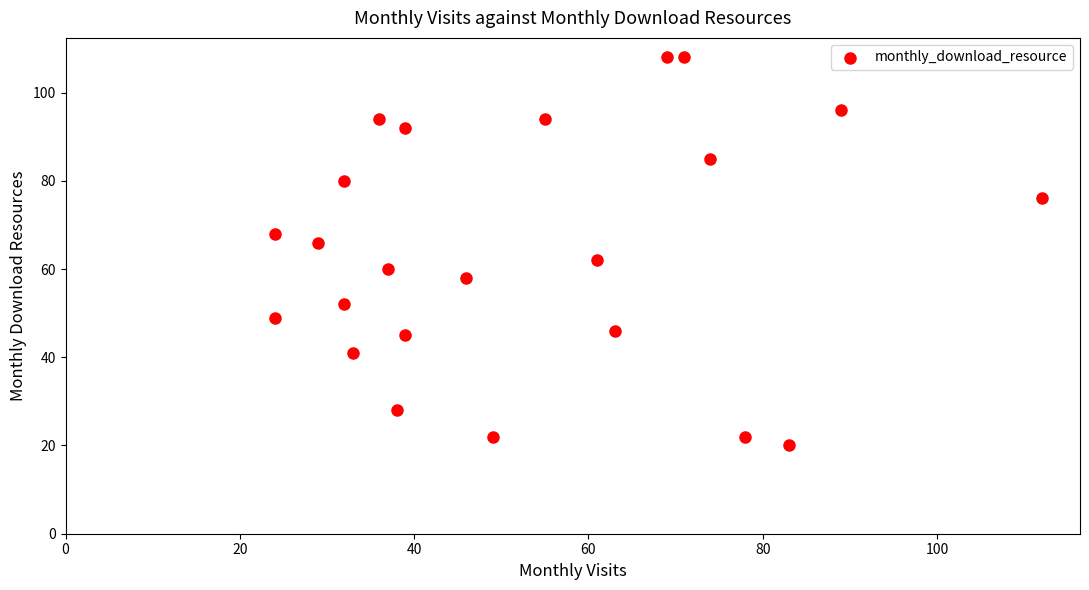

What is the range of X values (max minus min)?

88